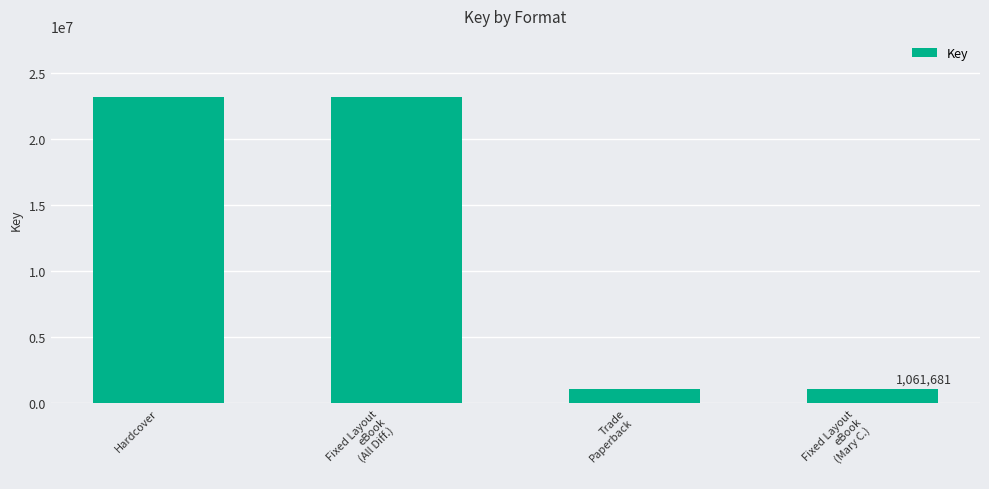

What is the difference between the second highest and minimum values?

22133789